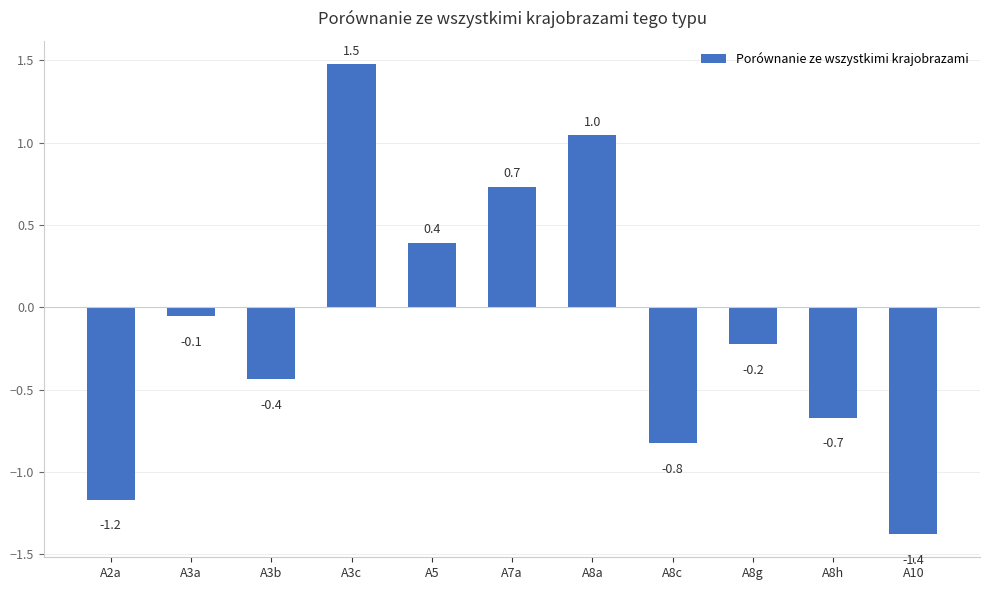

What is the difference between the maximum and minimum values?

2.9